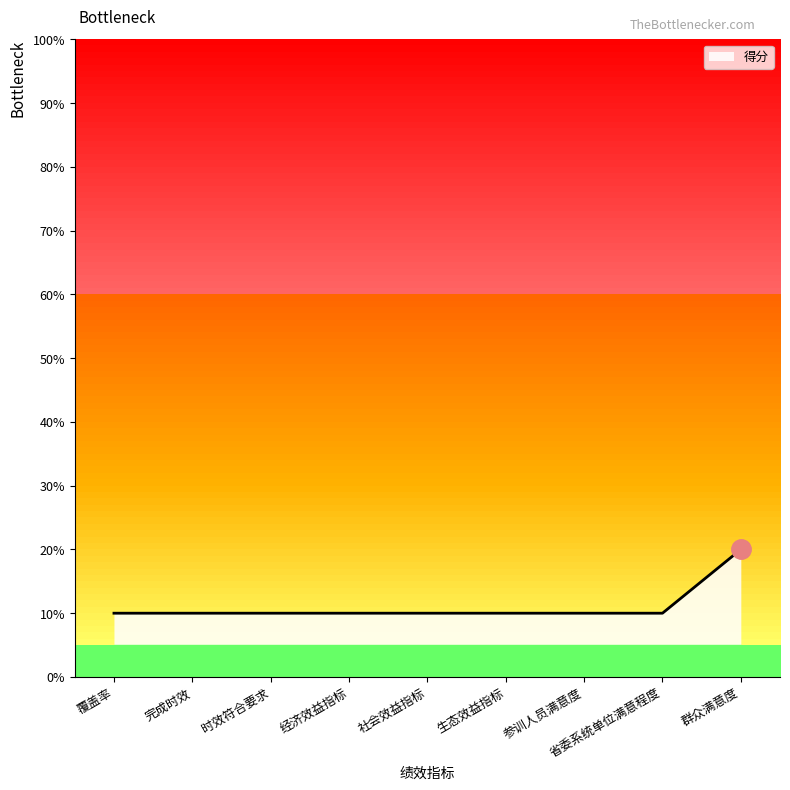

What is the difference between the maximum and minimum values?

10